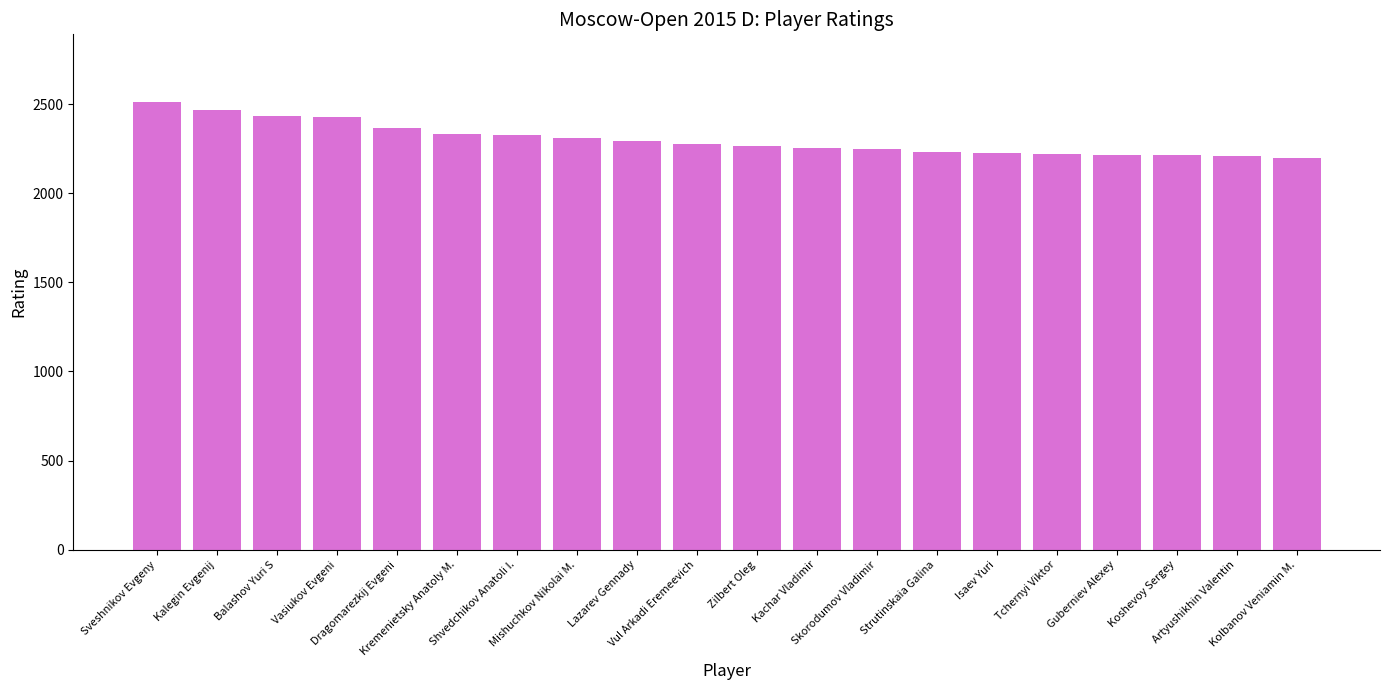

At which label does the data first exceed 2276?

Sveshnikov Evgeny